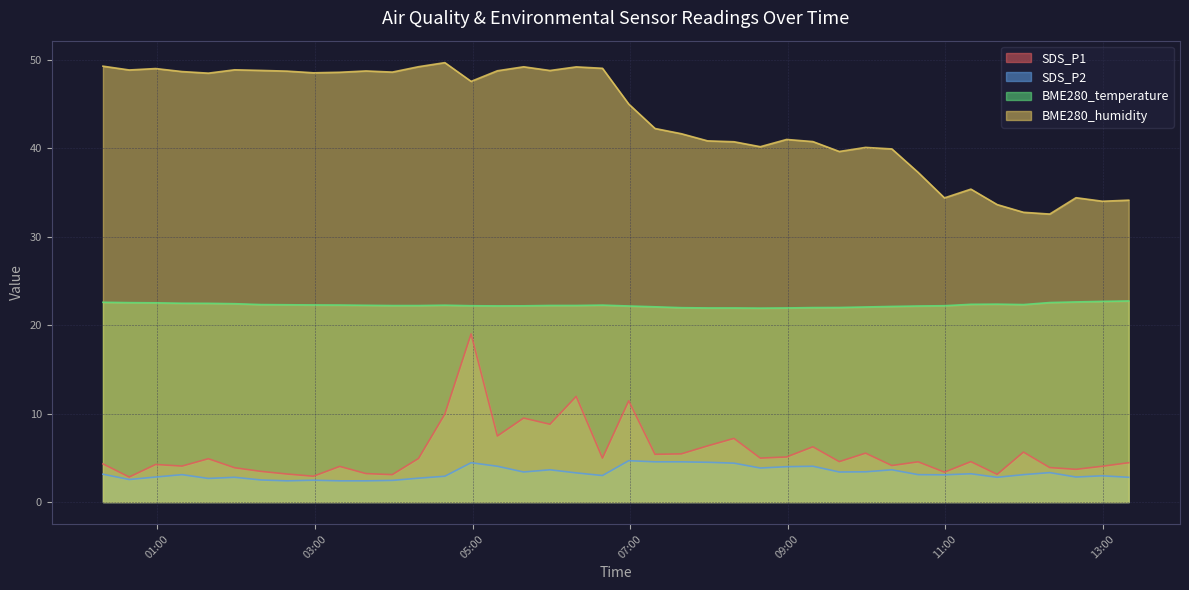

What is the difference between the SDS_P1 values at 2023/04/20 12:19:38 and 2023/04/20 07:59:02?

2.4